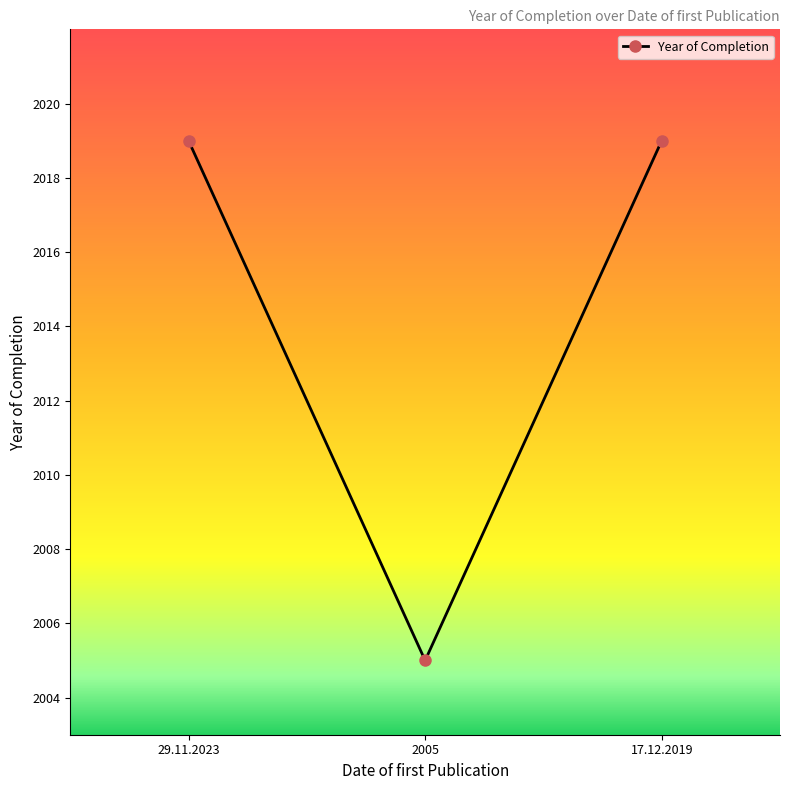

What is the value of the 1st point from the left?

2019